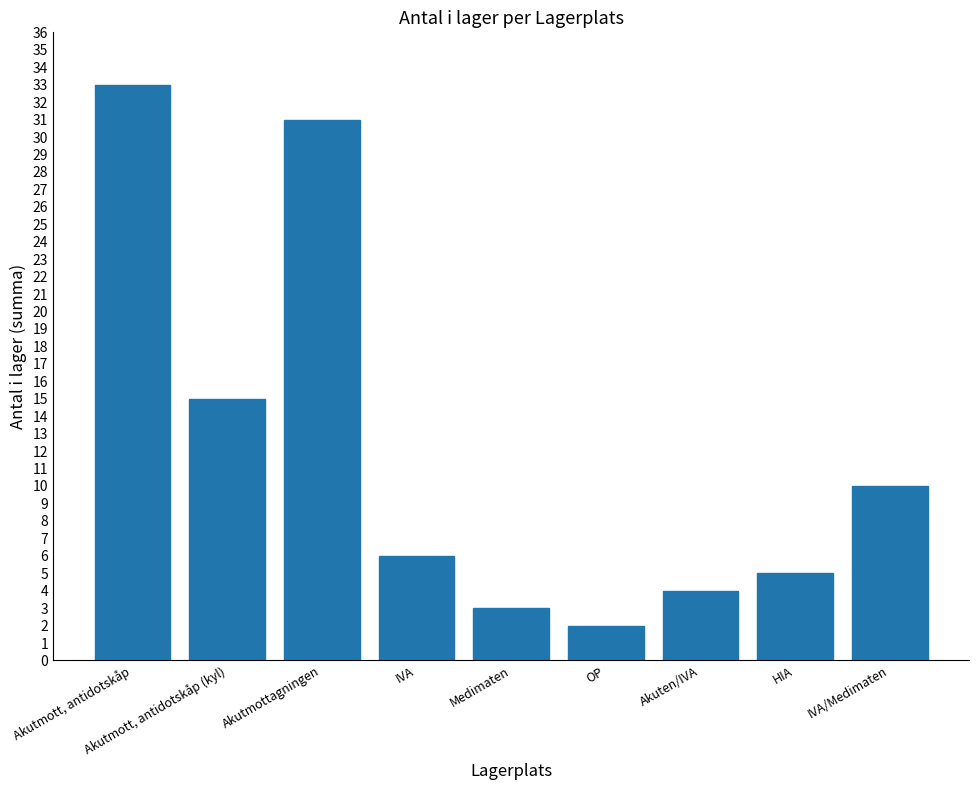

What is the sum of all values?

109